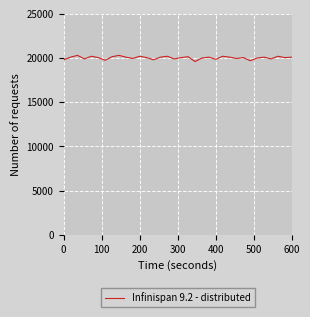

Does the chart display data point markers on the line(s)?

No